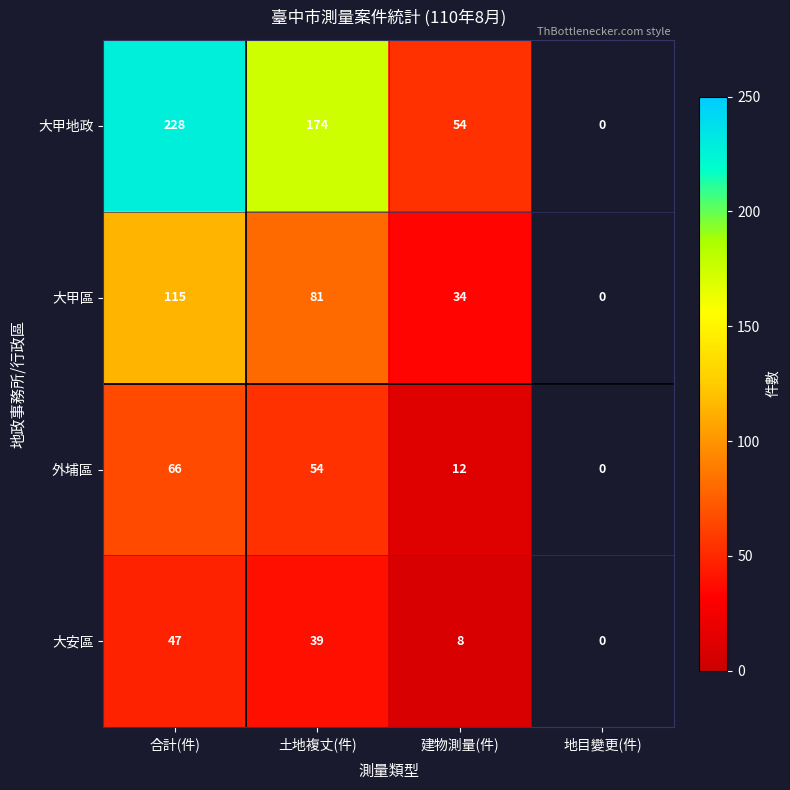

What is the total value across all series at 合計(件)?

456